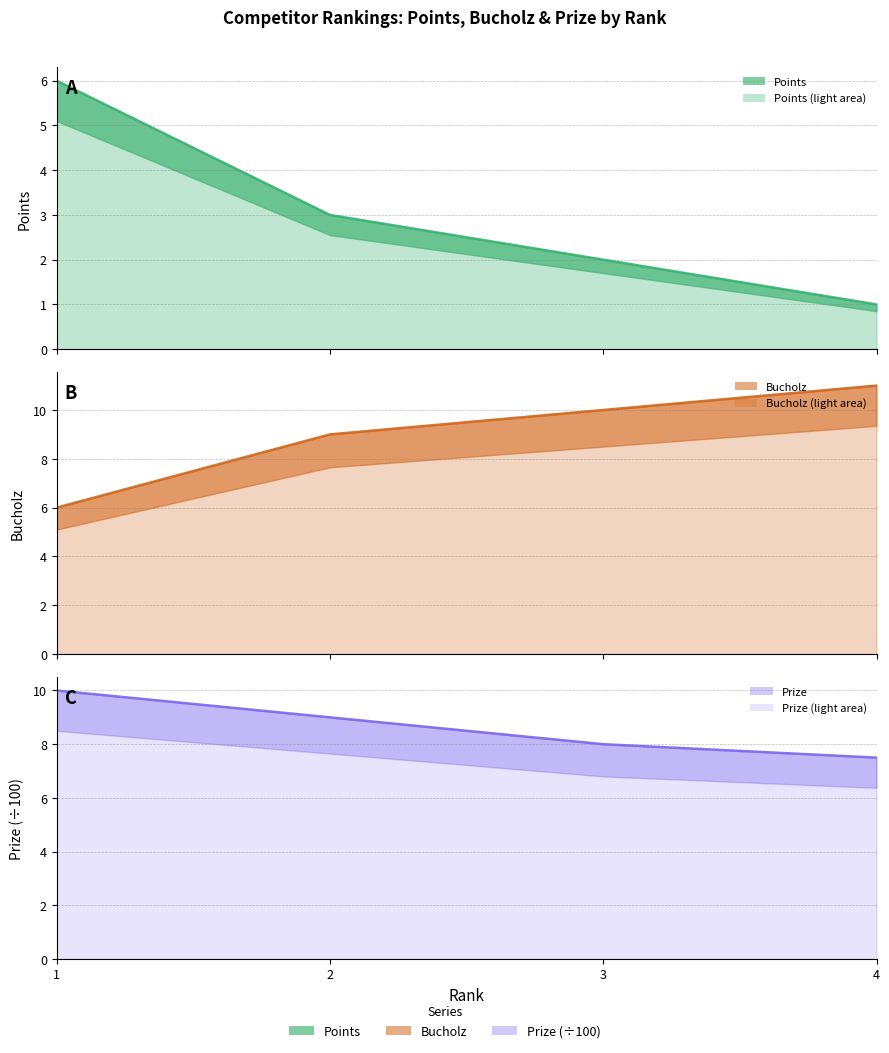

True or false: Bucholz has more than 2 points higher than both neighbors.

False